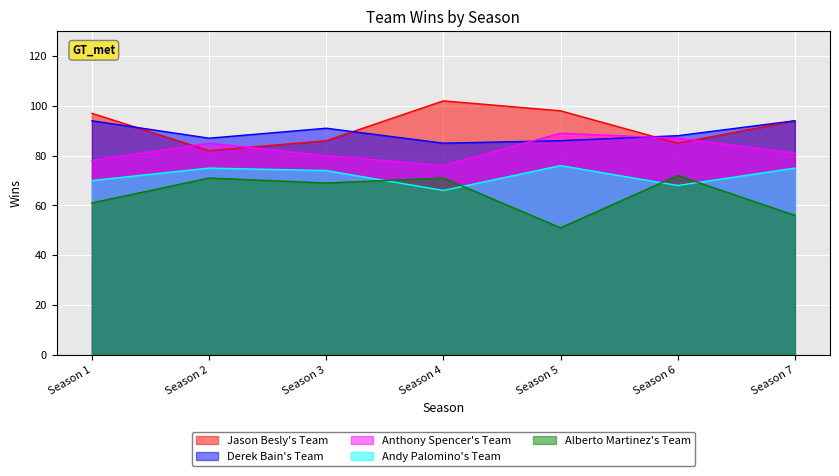

What is the difference between the maximum and second lowest values in the Andy Palomino's Team series?

8